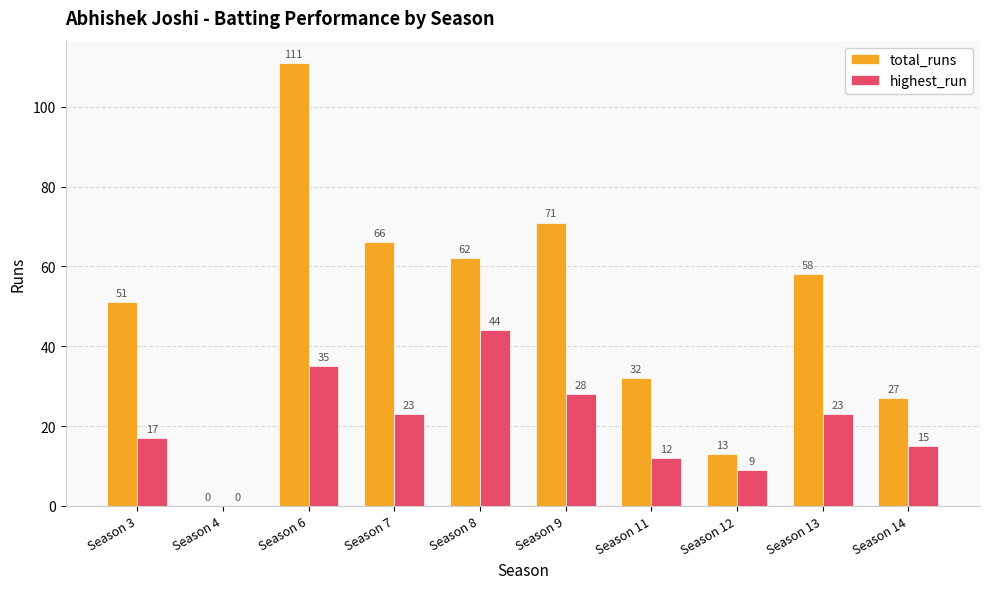

What is the sum of the highest_run values at Season 7 and Season 8?

67